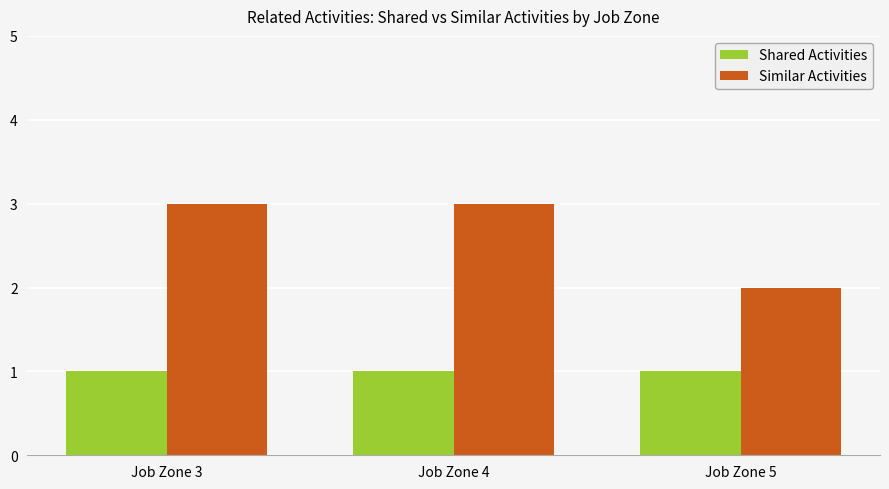

What is the total value across all series at Job Zone 3?

4